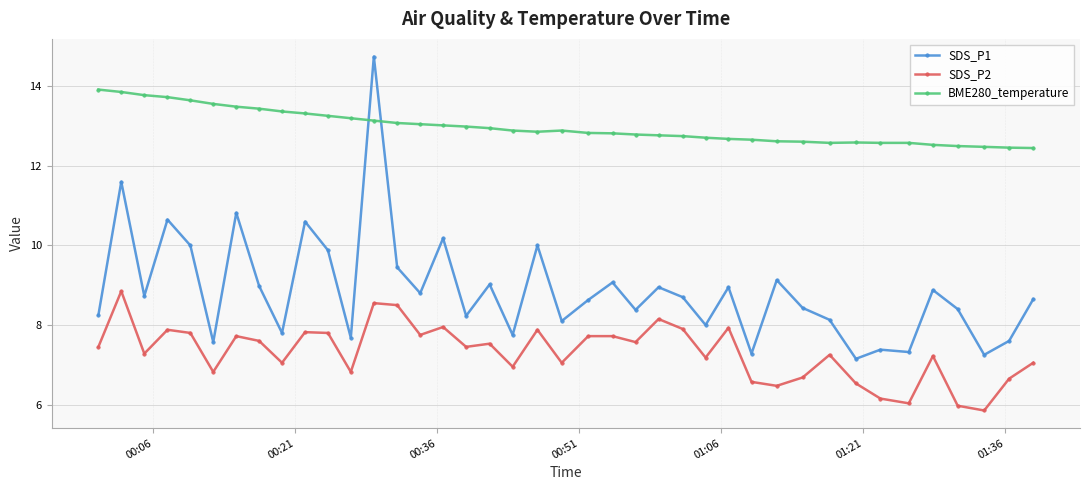

Which series has the largest range (max minus min)?

SDS_P1